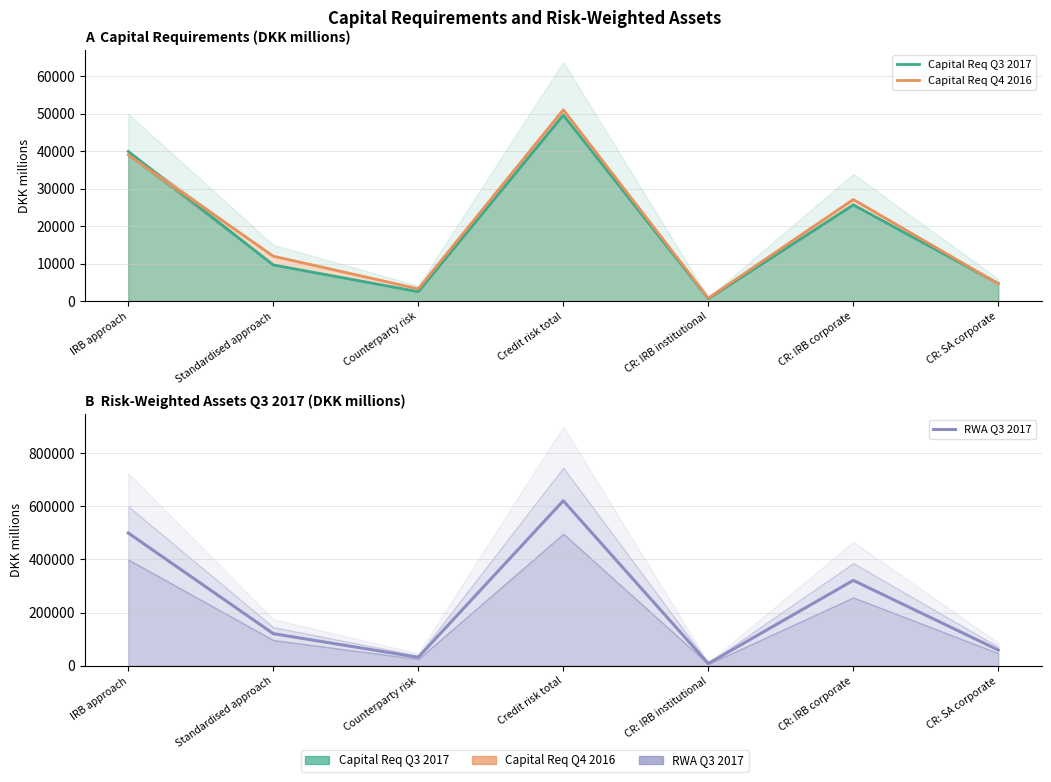

What are all the series names shown in the legend?

Capital Req Q3 2017, Capital Req Q4 2016, RWA Q3 2017